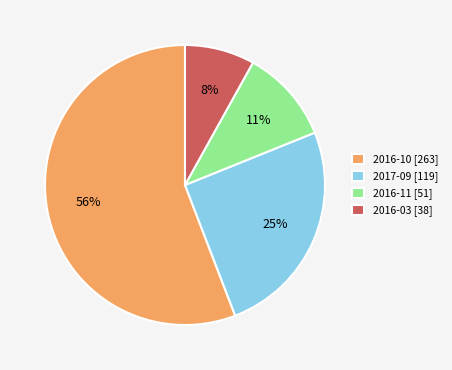

How many slices are in this pie chart?

4